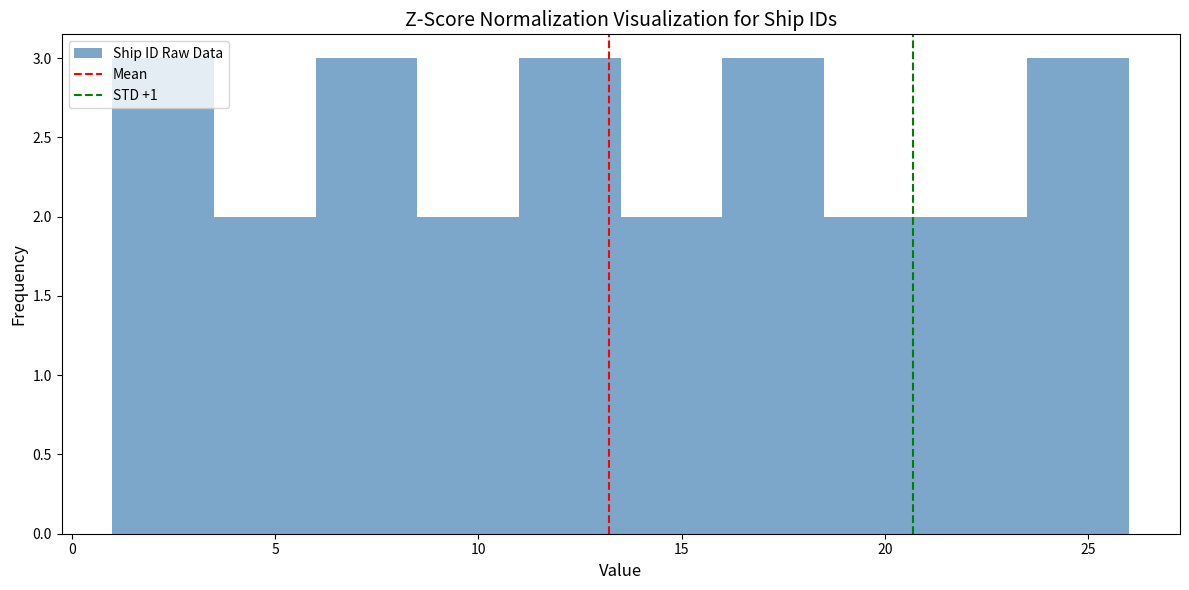

How tall is the bar that spans 18.5 to 21.0 on the x-axis? The values are not printed on the chart, so give them approximately, as read against the axis.

2